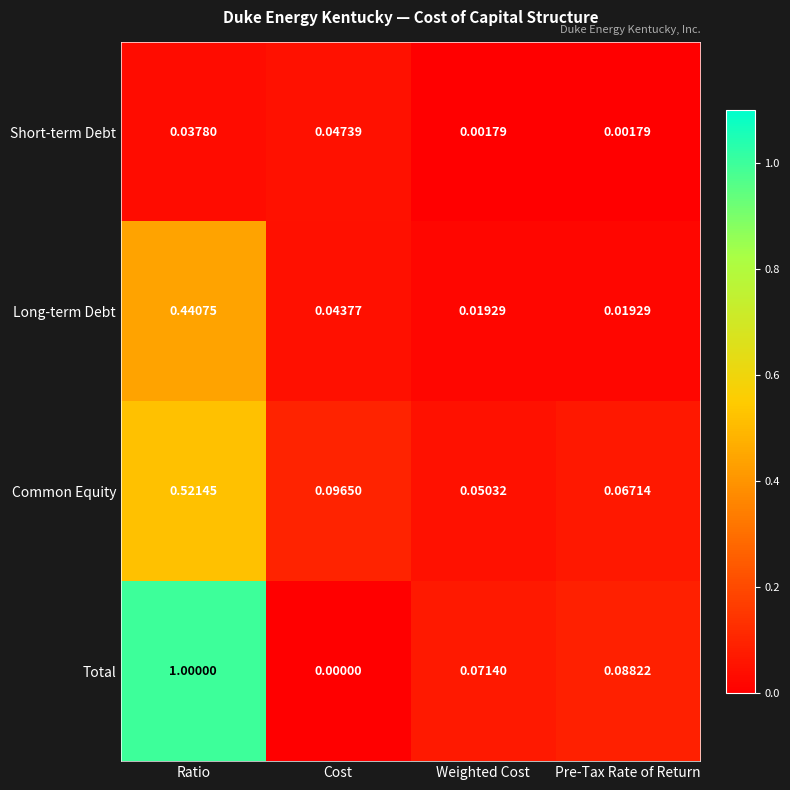

Which series changed the most between Ratio and Pre-Tax Rate of Return?

Total